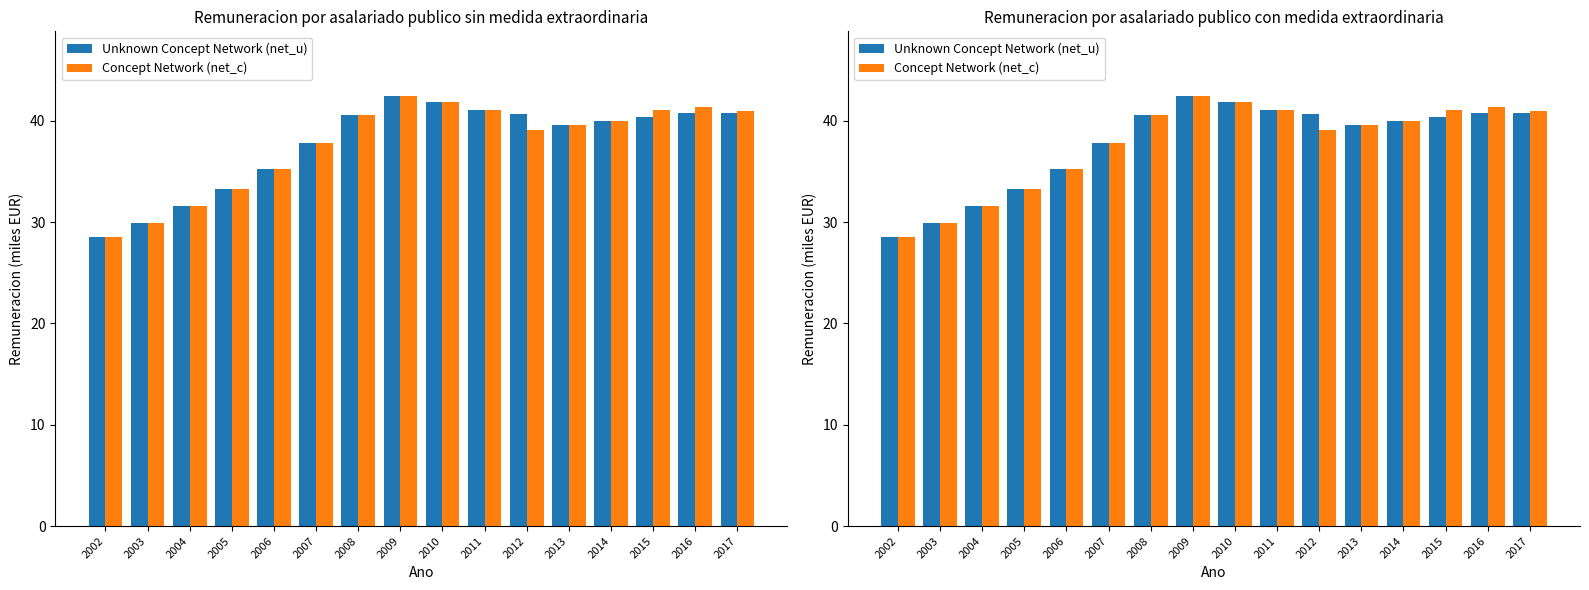

Is it true that Concept Network (net_c) equals 40.0 at 2014?

True